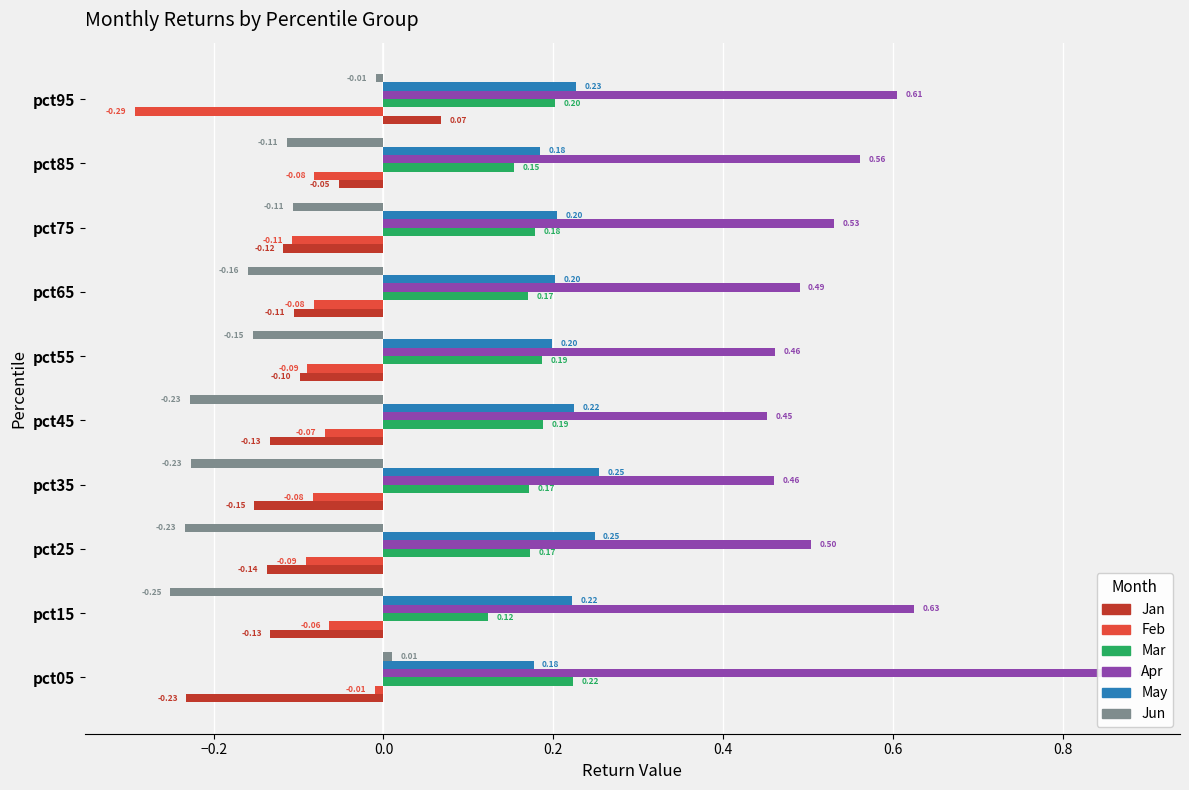

How many categories are shown in the chart?

10